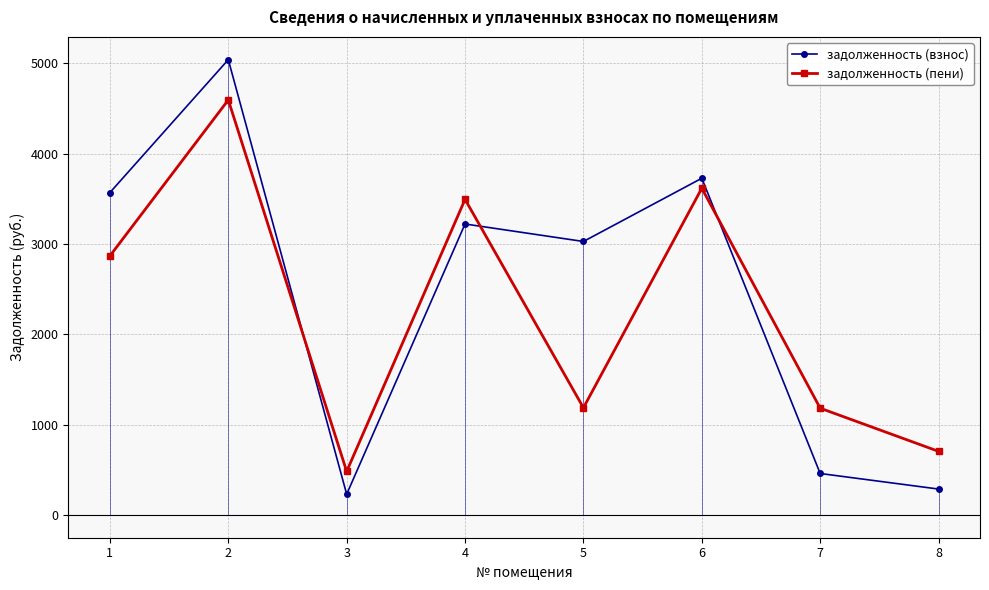

Which series changed the most between 2 and 7?

задолженность (взнос)